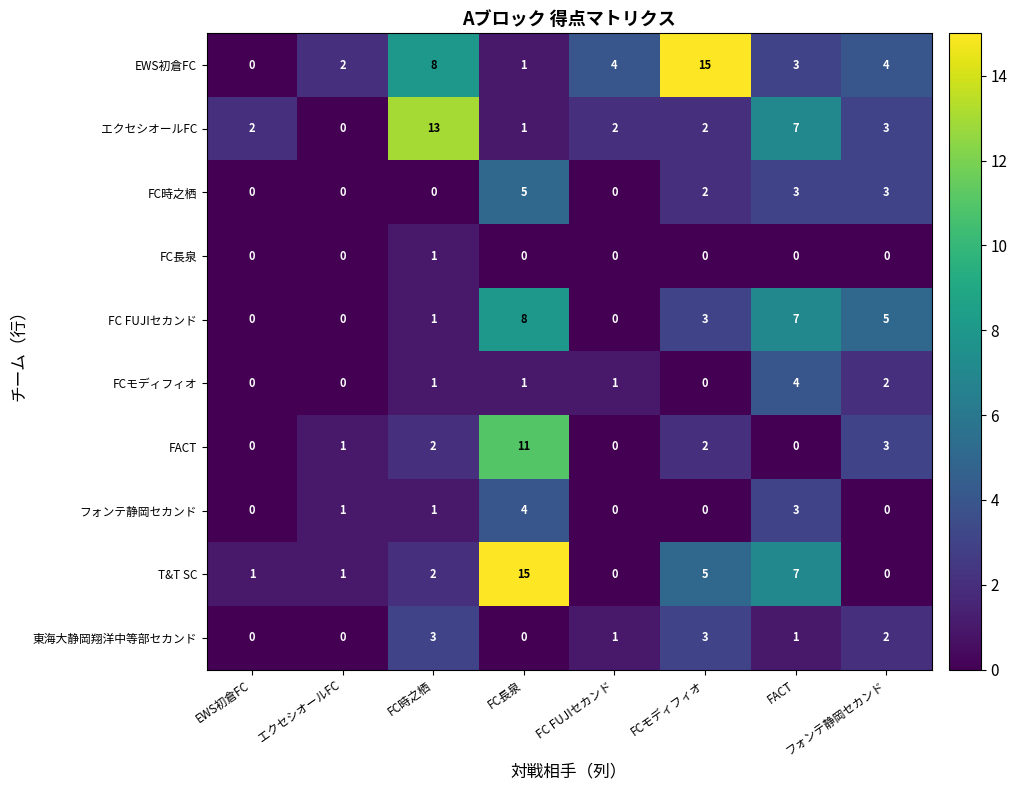

How many distinct data groups are displayed?

10